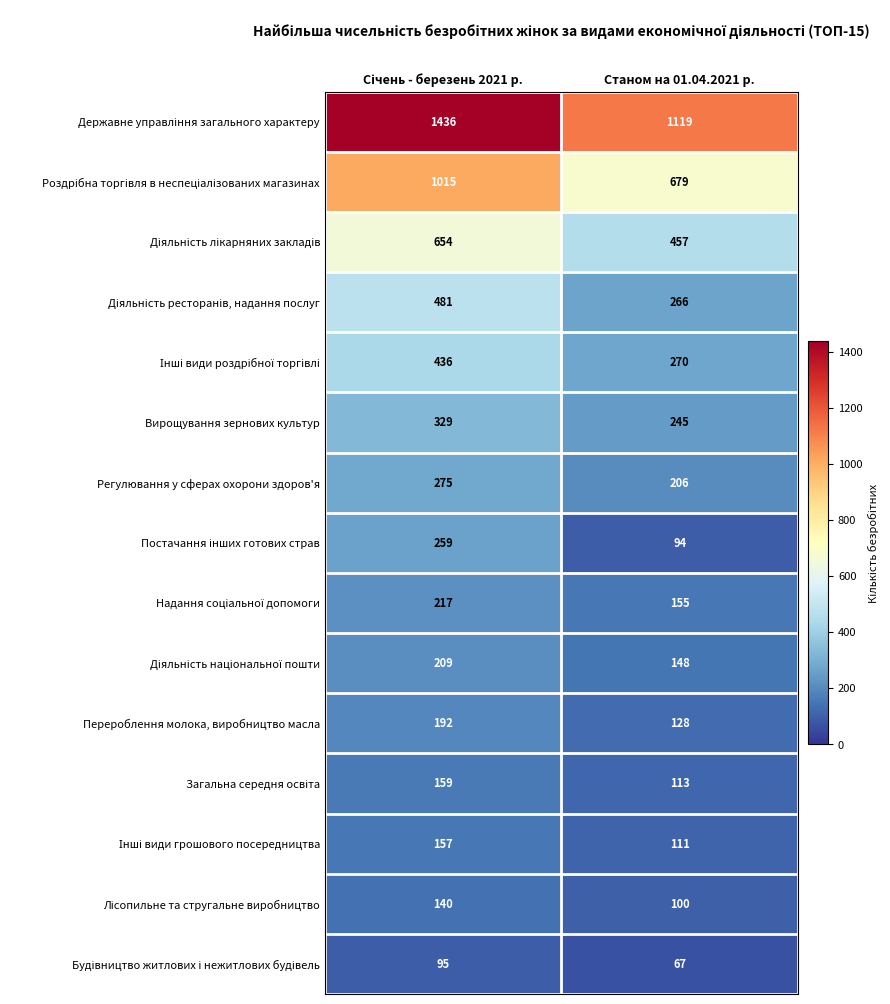

True or false: Регулювання у сферах охорони здоров'я has a value of 279 at Станом на 01.04.2021 р..

False